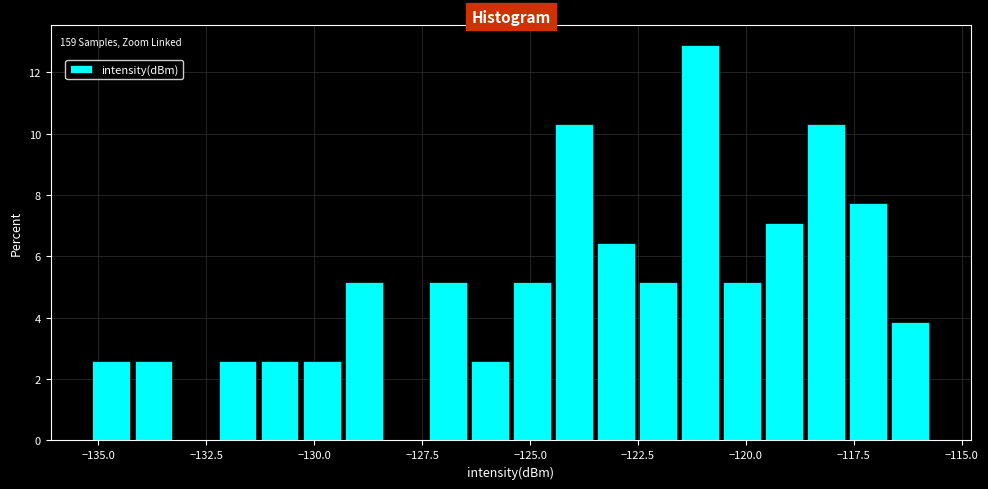

Read against the x-axis, roughly where is the centre of the tallest bar?

-121.0